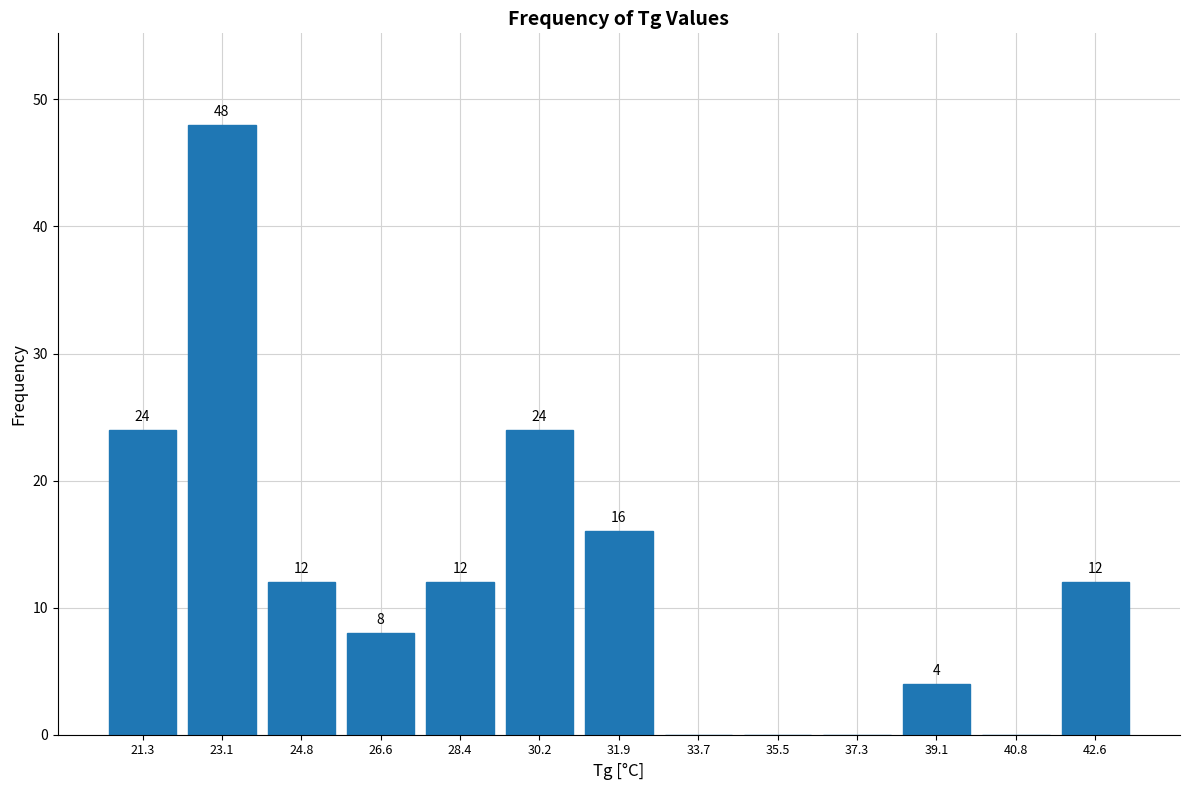

Over which range of the x-axis is the bar tallest?

22.2 to 24.0